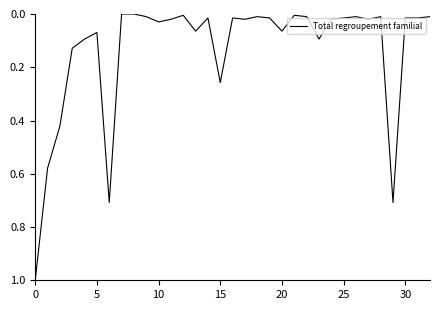

Does the chart have visible grid lines?

No